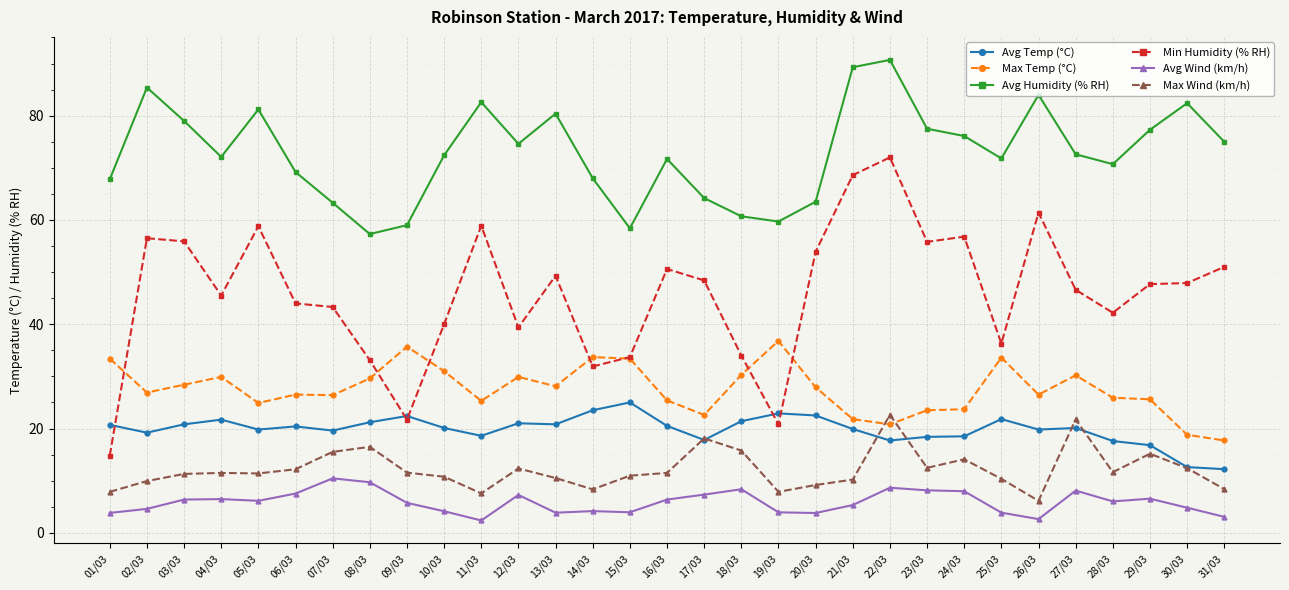

Is this an area chart (filled region under the line)?

No